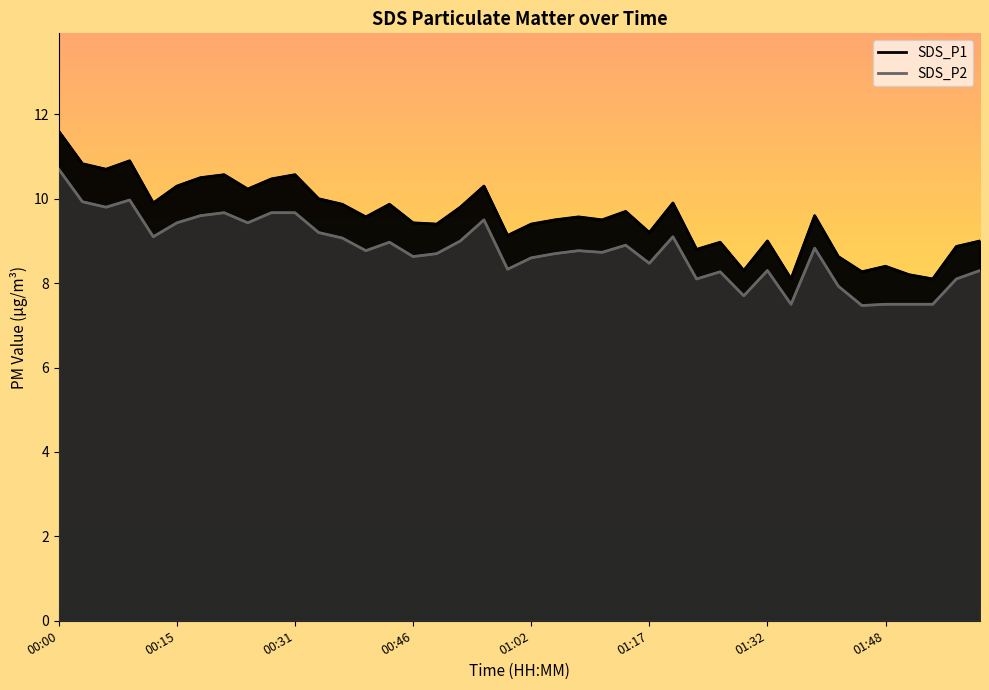

What position from the left is 9?

10